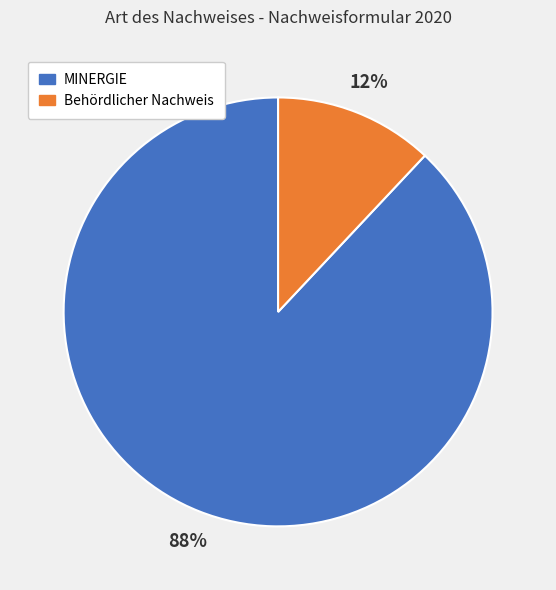

How many slices are in this pie chart?

2